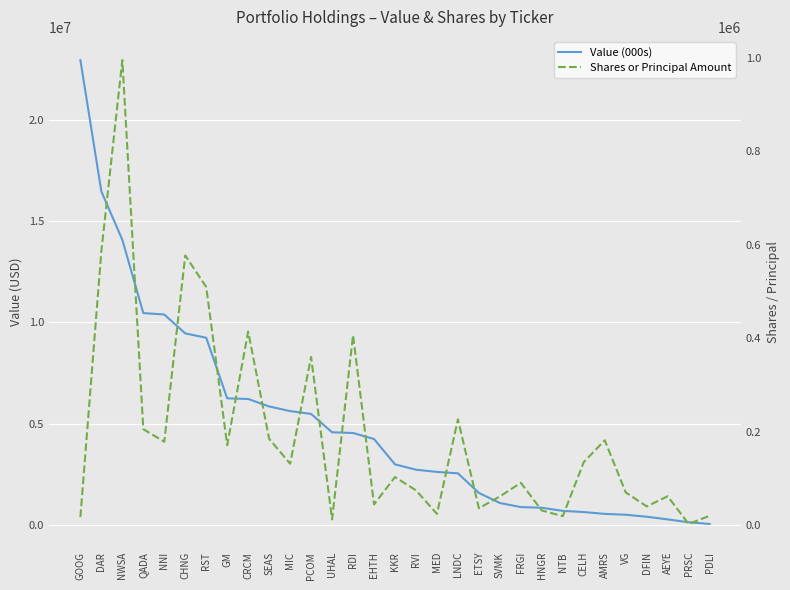

What is the smallest value displayed?

2500